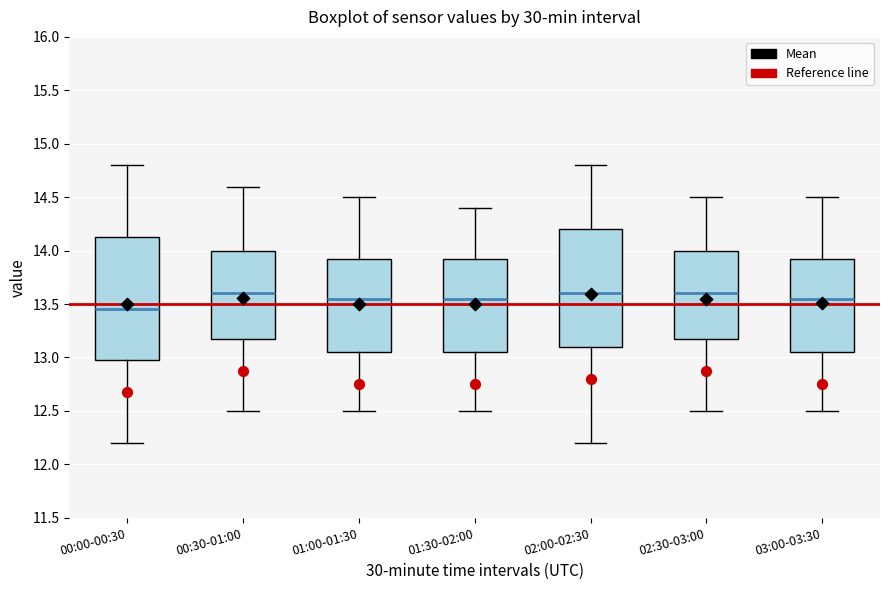

Reading left to right, transcribe this box plot: for each box, give where its median line is, the range the box spans, and where its two whiskers end, as read against the y-axis. The values are not printed on the chart, so give them approximately, as read against the axis.

00:00-00:30: median 13.45, box 13.00 to 14.15, whiskers 12.20 to 14.80
00:30-01:00: median 13.60, box 13.20 to 14.00, whiskers 12.50 to 14.60
01:00-01:30: median 13.55, box 13.05 to 13.95, whiskers 12.50 to 14.50
01:30-02:00: median 13.55, box 13.05 to 13.95, whiskers 12.50 to 14.40
02:00-02:30: median 13.60, box 13.10 to 14.20, whiskers 12.20 to 14.80
02:30-03:00: median 13.60, box 13.20 to 14.00, whiskers 12.50 to 14.50
03:00-03:30: median 13.55, box 13.05 to 13.95, whiskers 12.50 to 14.50